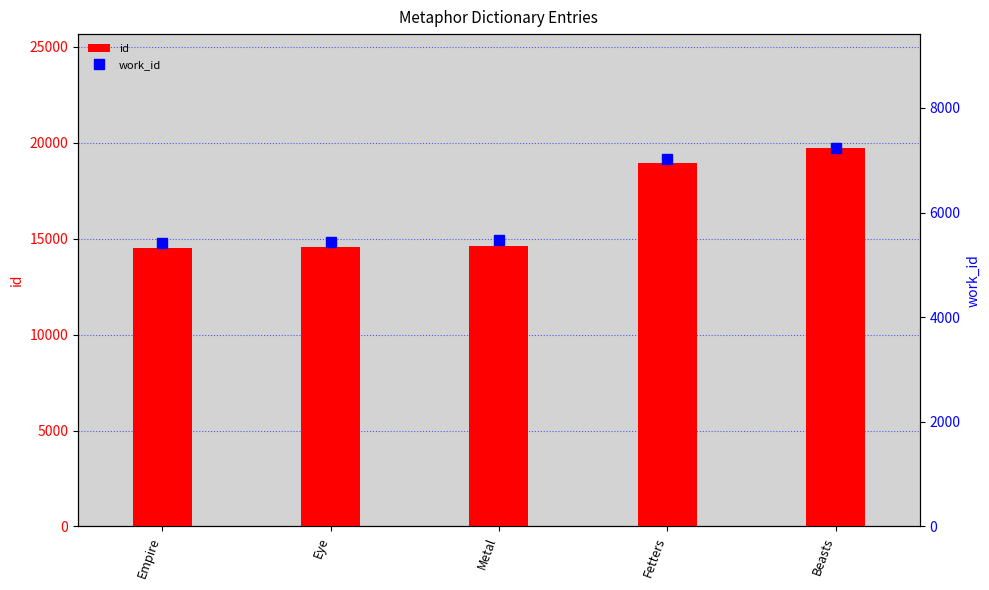

Rank the categories by id value from lowest to highest.

Empire, Eye, Metal, Fetters, Beasts